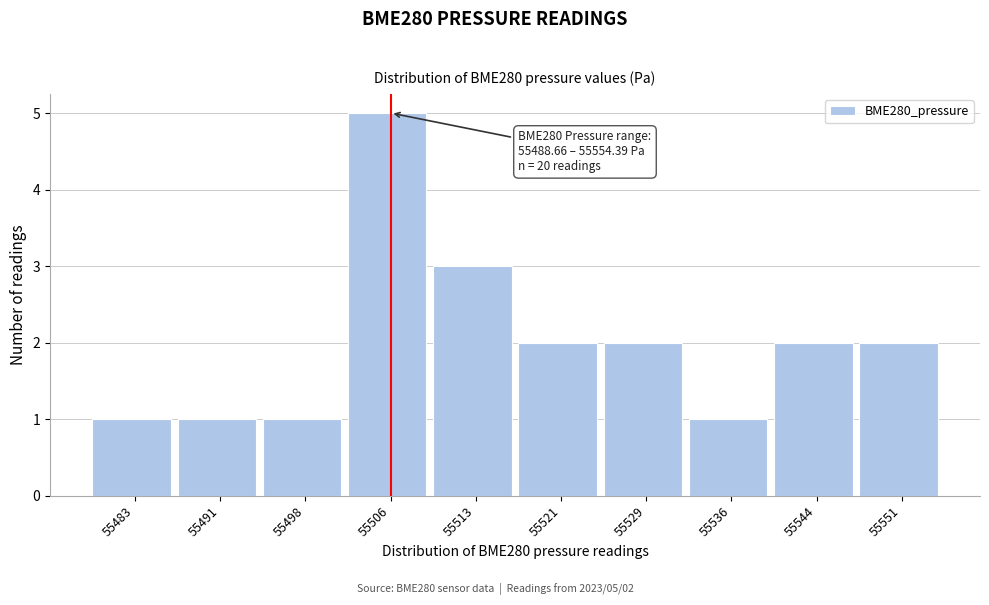

Reading right to left, what are all the values shown in this chart?

55551=2	55544=2	55536=1	55529=2	55521=2	55513=3	55506=5	55498=1	55491=1	55483=1